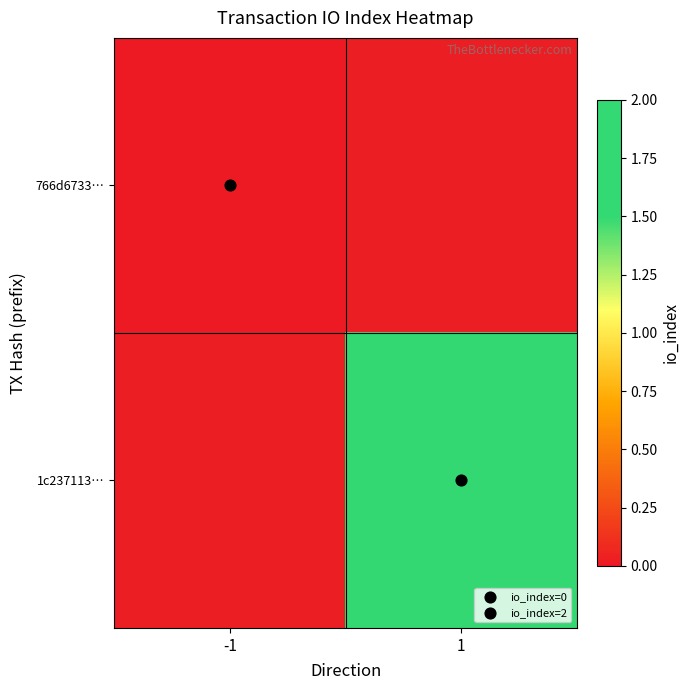

The value of 1c237113… at 1 is 2.0. True or false?

True